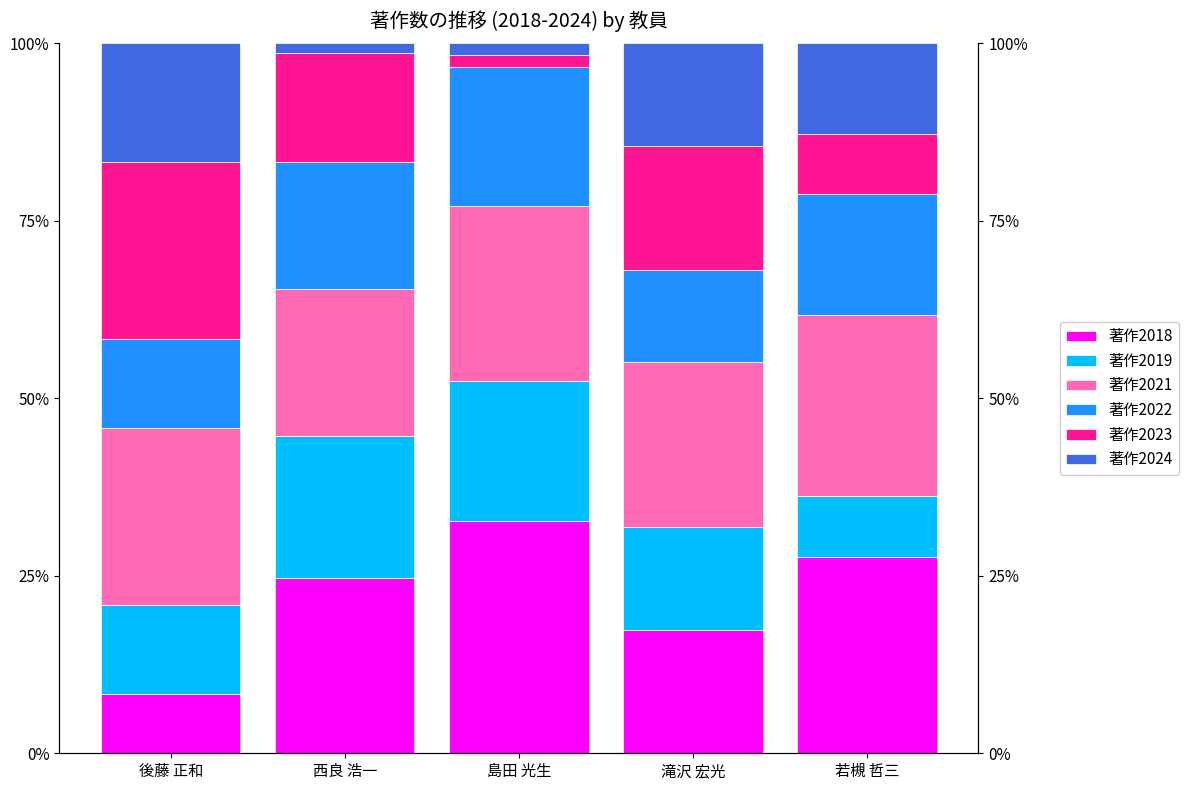

Does the chart contain any negative values?

No